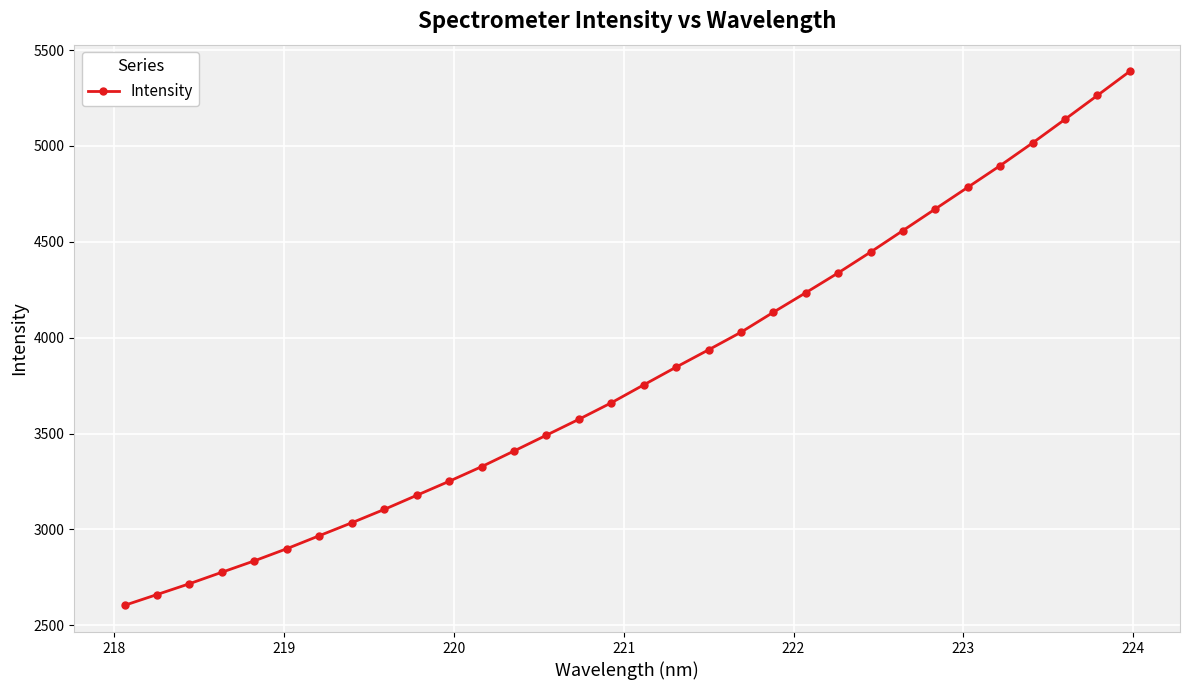

What is the difference between the maximum and minimum values?

2785.2